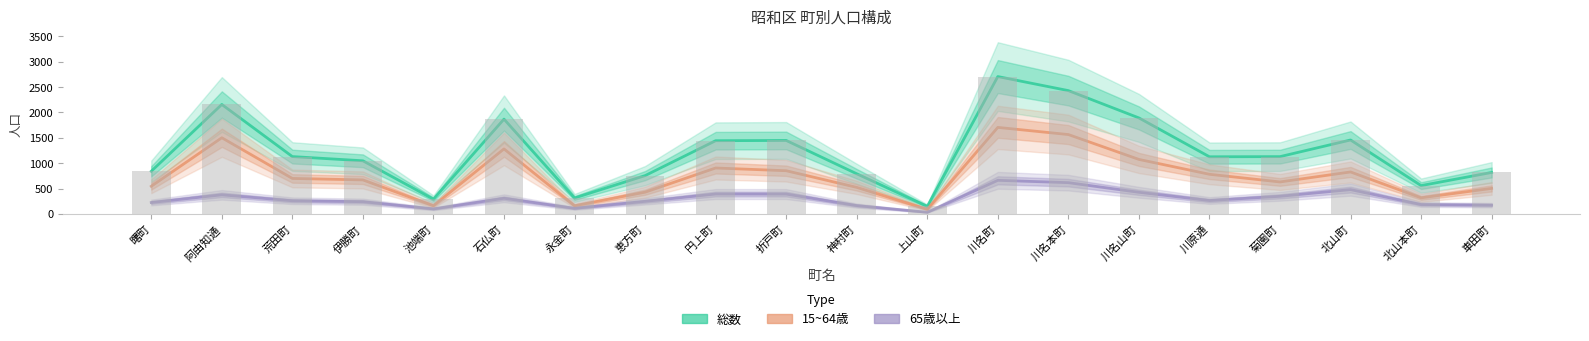

Rank the series at 神村町 from lowest to highest value.

65歳以上, 15~64歳, 総数